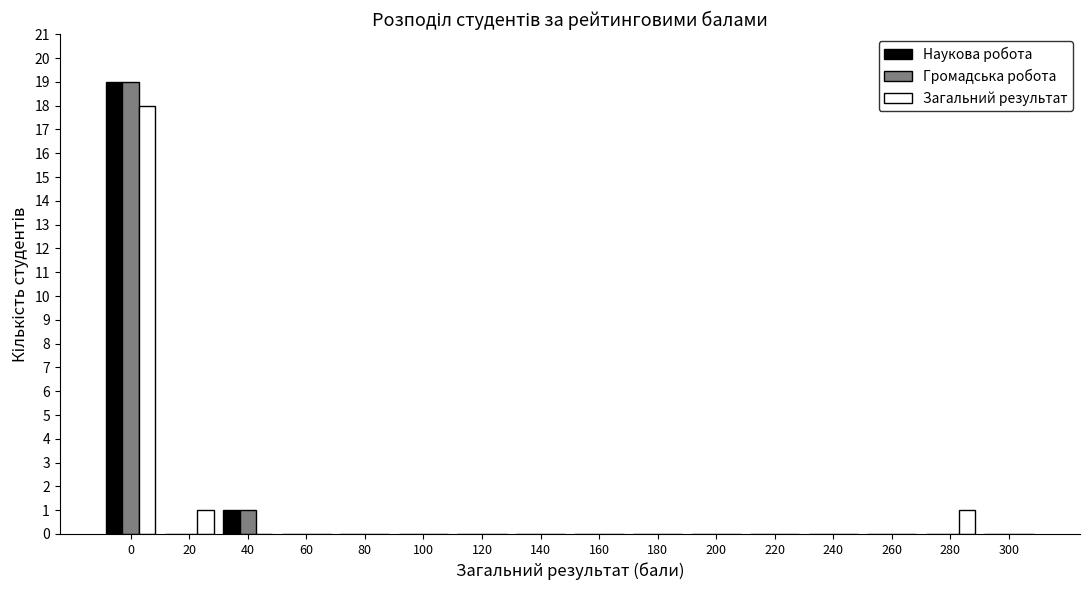

True or false: Загальний результат has a value of 1 at 20.

True